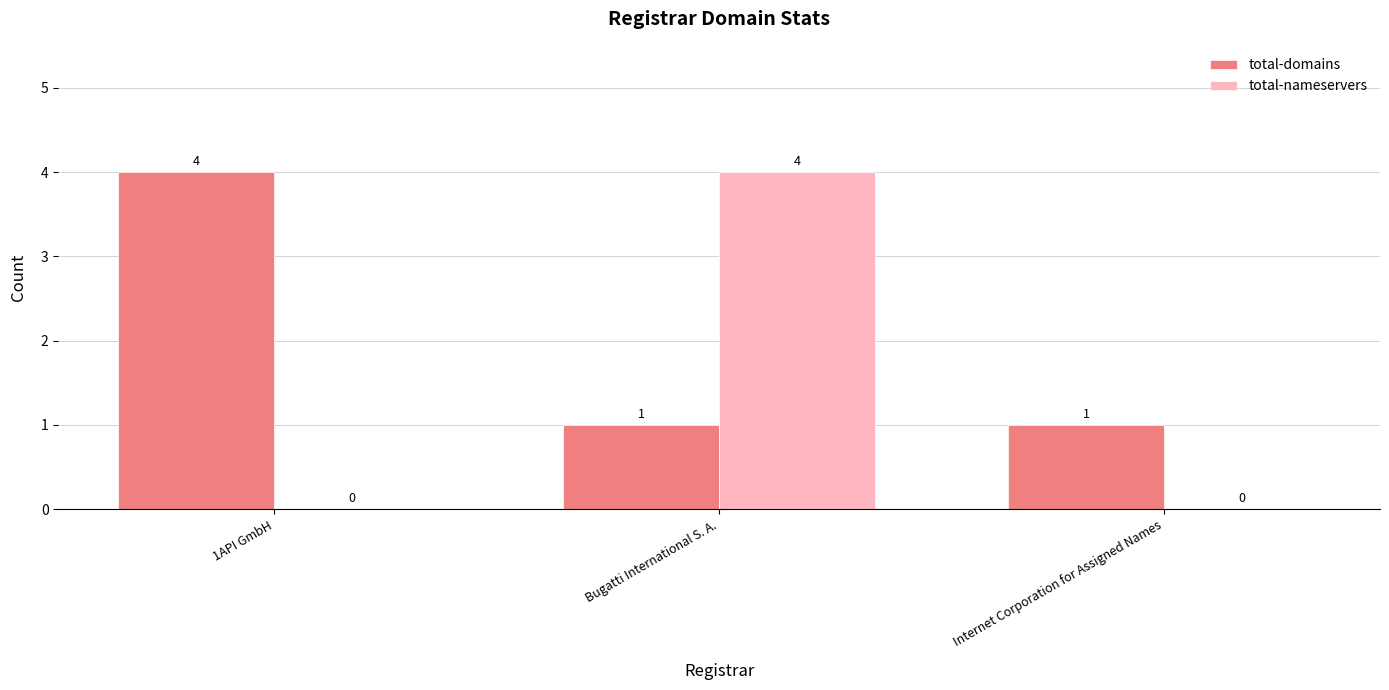

Count the total-domains values in the range 1 to 4.

3